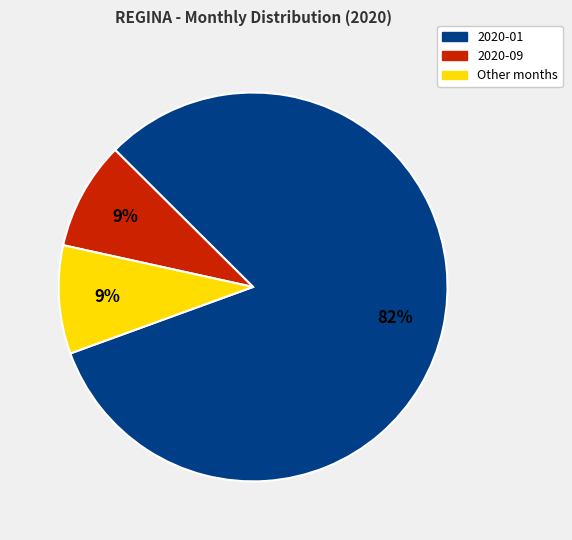

To the nearest percent, what is the difference between the largest and smallest slice percentages?

73%